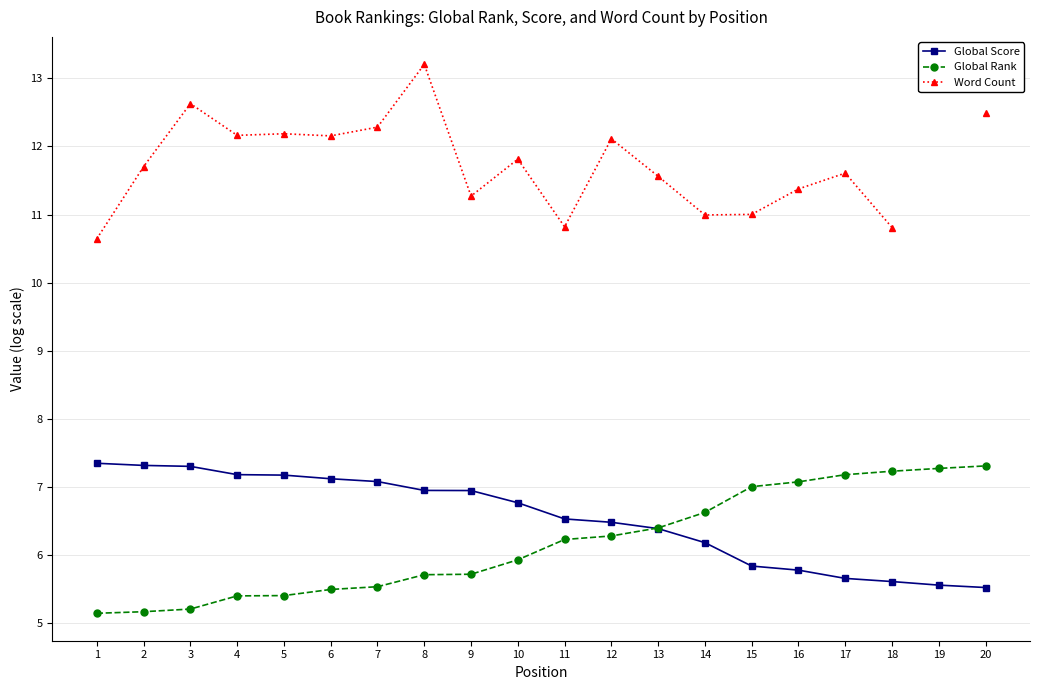

What is the minimum value for Global Rank?

5.1